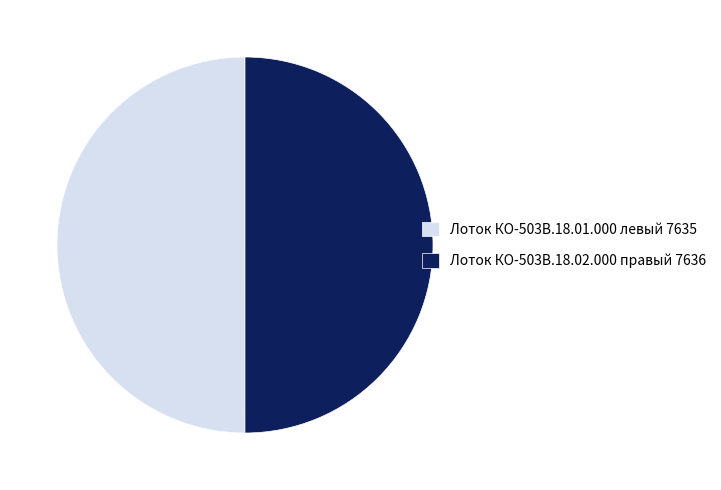

Approximately how many times larger is the value at Лоток КО-503В.18.02.000 правый 7636 compared to Лоток КО-503В.18.01.000 левый 7635?

1.0